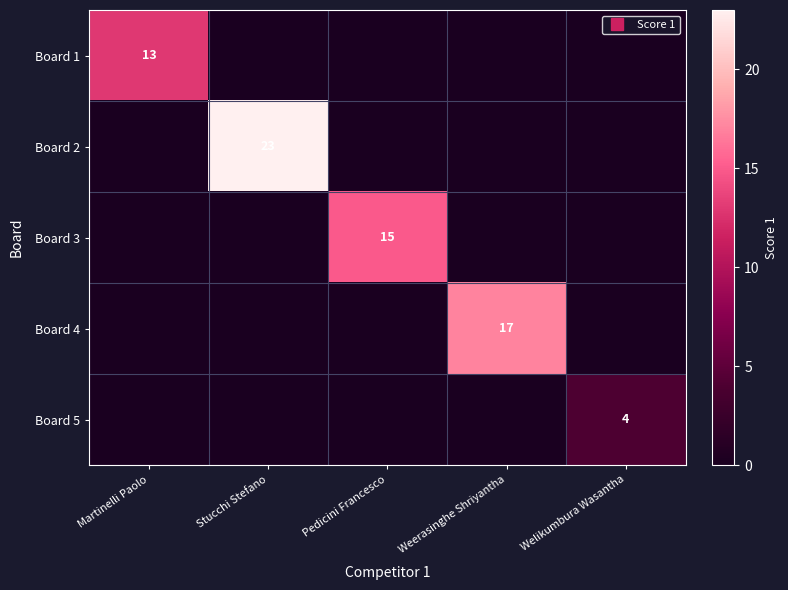

The Board 3 series shows 0 at Stucchi Stefano. True or false?

True